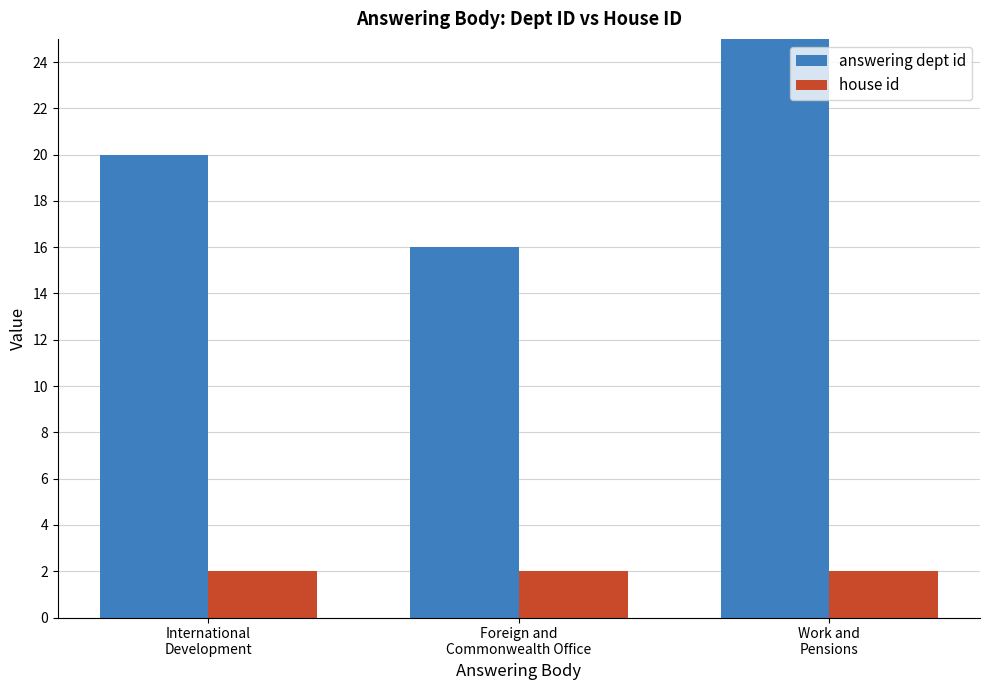

What are all the series names shown in the legend?

answering dept id, house id